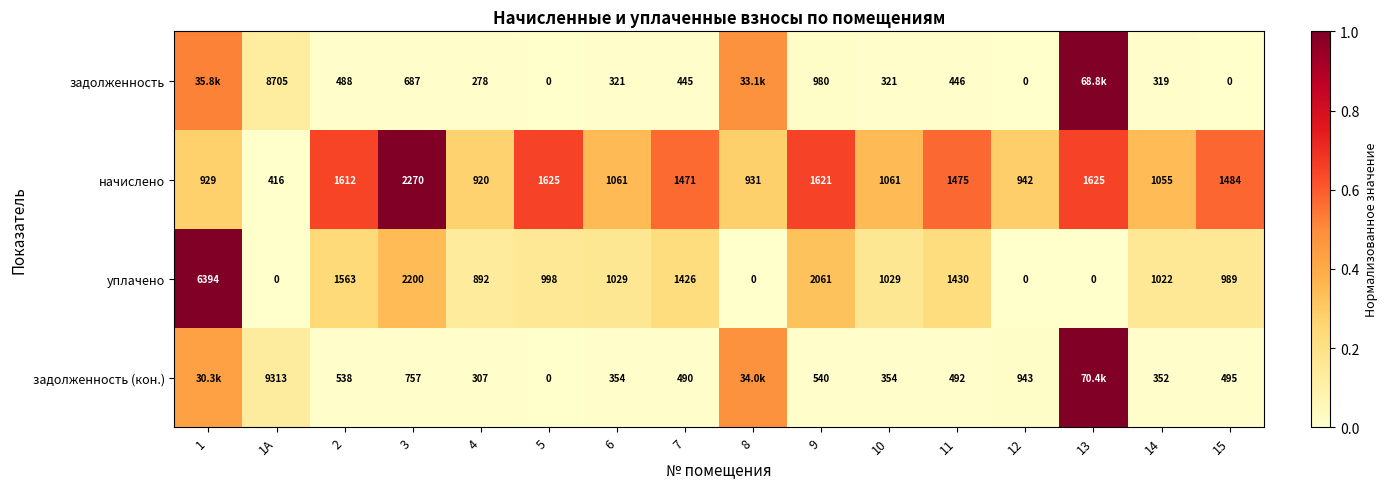

At 7, list the series in order from smallest to largest.

задолженность, задолженность (кон.), уплачено, начислено